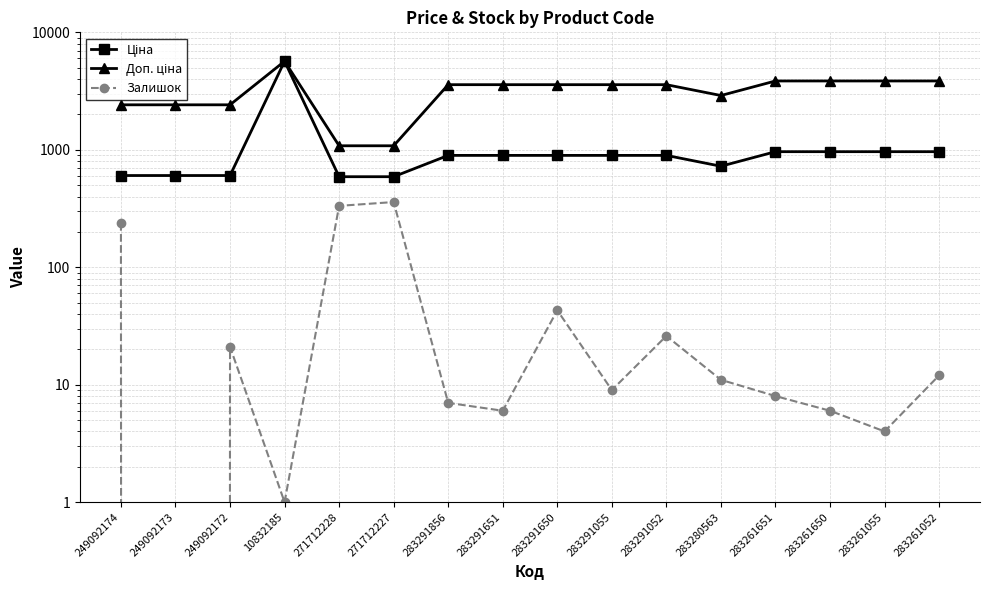

How many lines are shown in the chart?

3